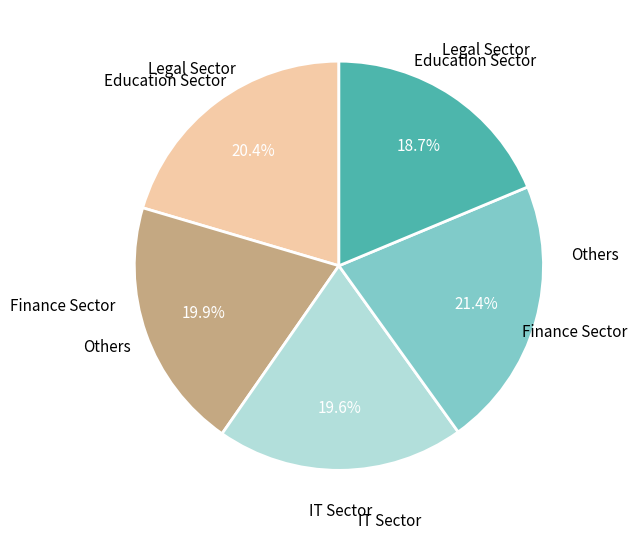

Is there any slice that represents more than half of the pie?

No